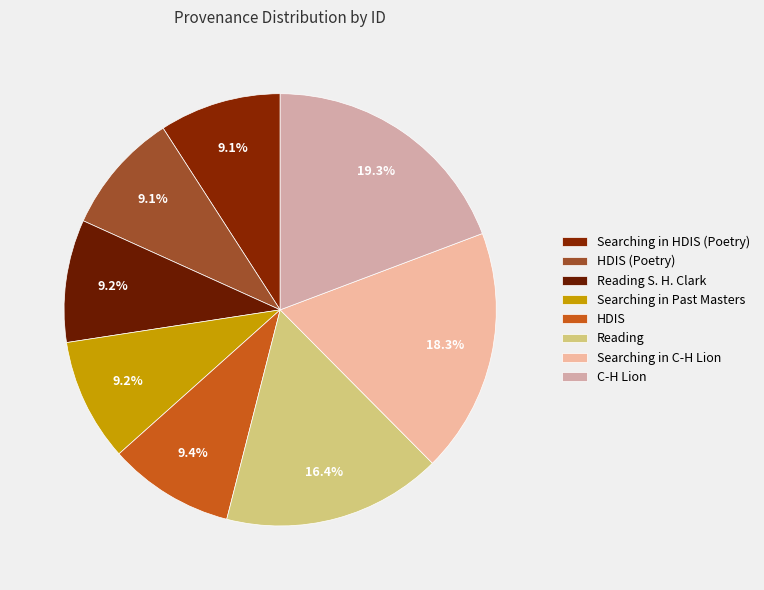

Combined, do Searching in HDIS (Poetry) and Searching in Past Masters account for over 50%?

No